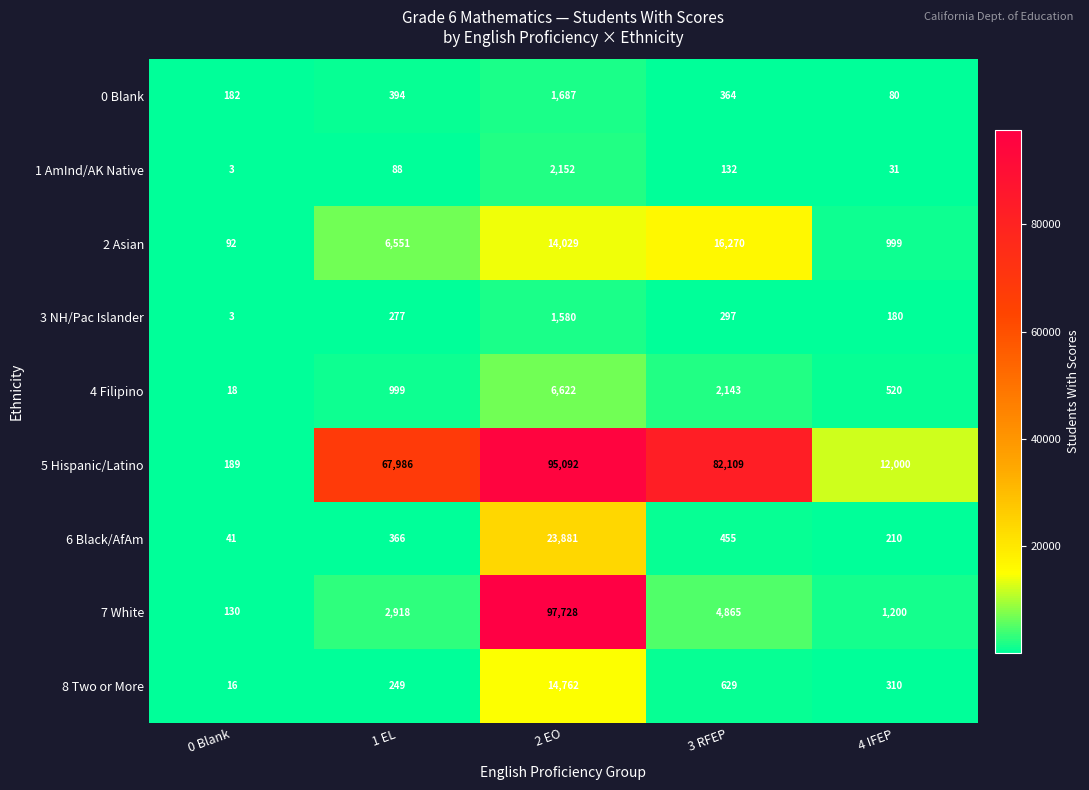

List the labels in order of 8 Two or More value, smallest first.

0 Blank, 1 EL, 4 IFEP, 3 RFEP, 2 EO